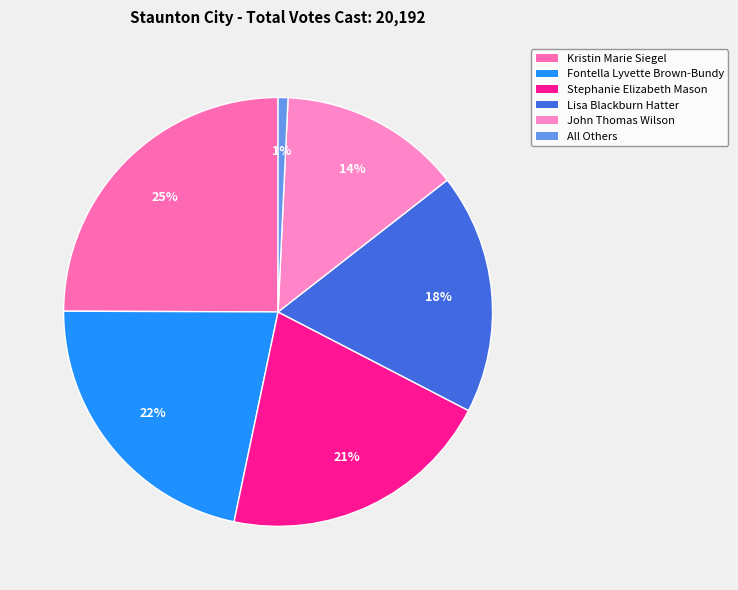

Which slice is the largest?

Kristin Marie Siegel